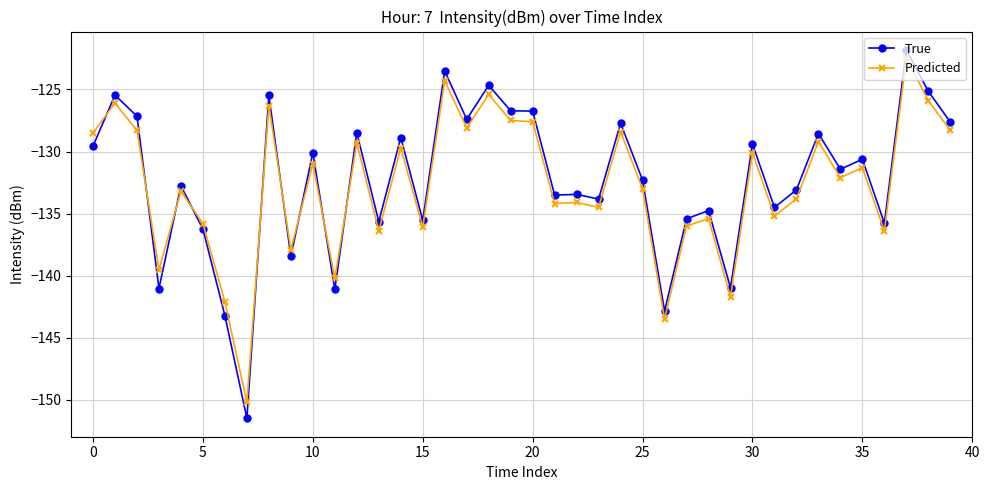

Which series has the widest spread of values?

True